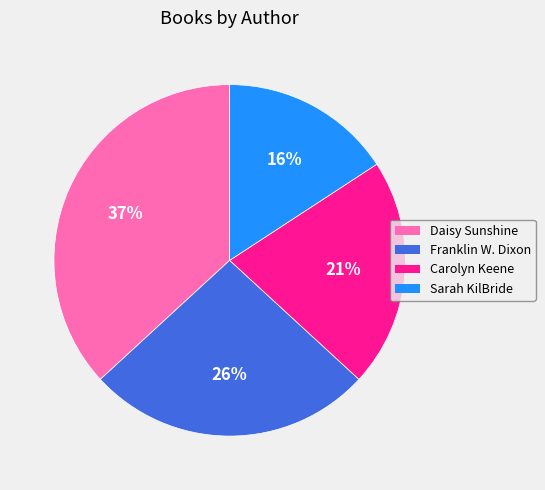

Which has a higher value, Carolyn Keene or Franklin W. Dixon?

Franklin W. Dixon